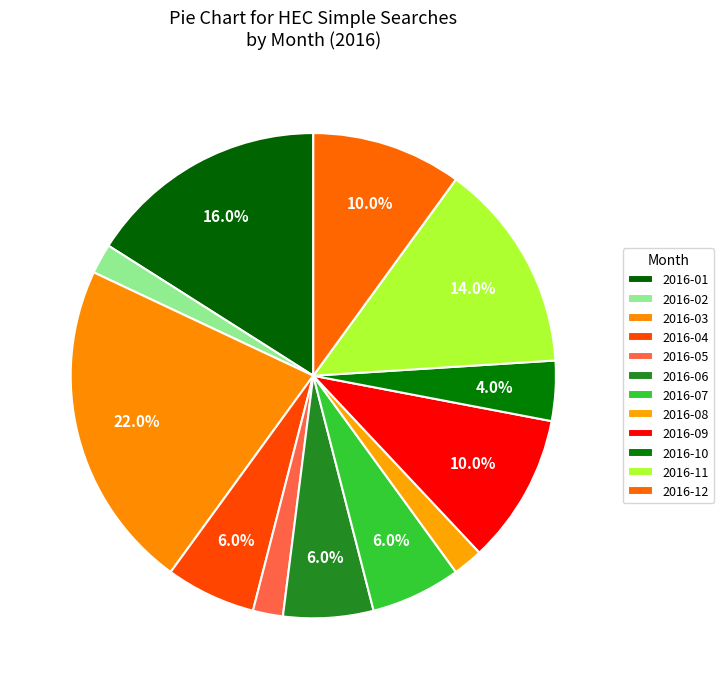

Is there a majority slice in this chart?

No